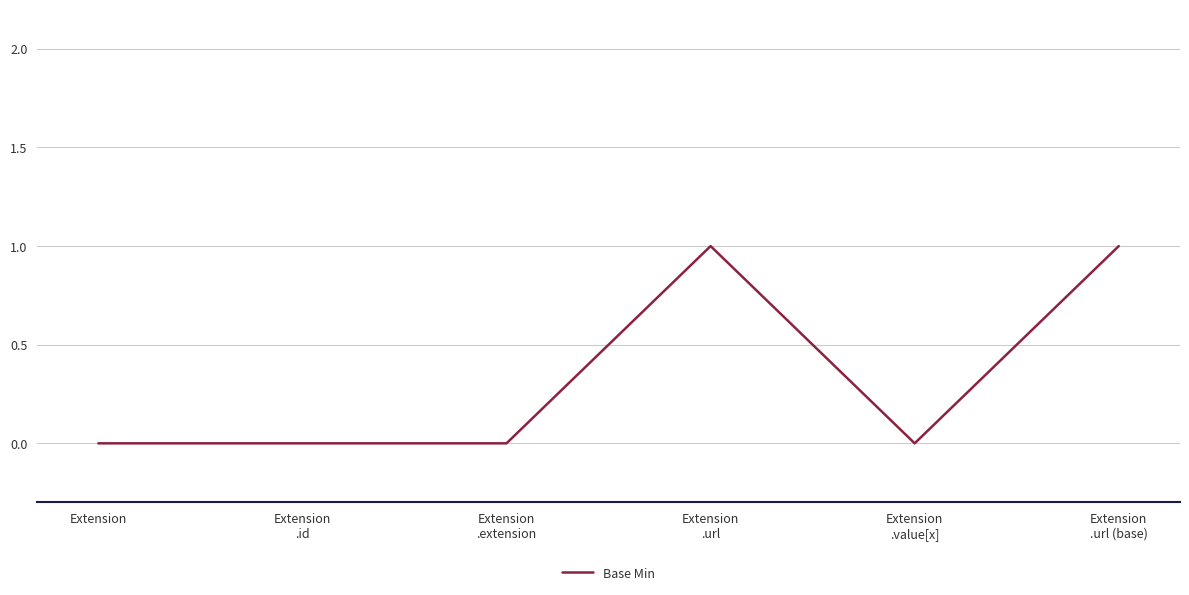

Is it true that the value at Extension is 0?

True